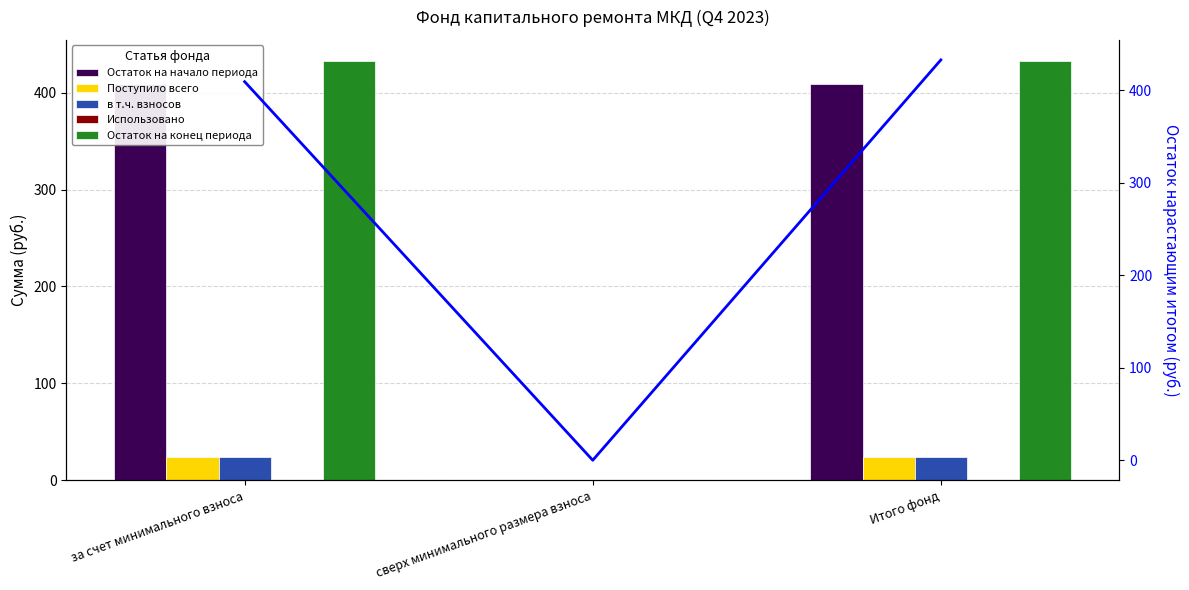

List the series in order of their peak value, lowest first.

Использовано, Поступило всего, в т.ч. взносов, Остаток на начало периода, Остаток на конец периода